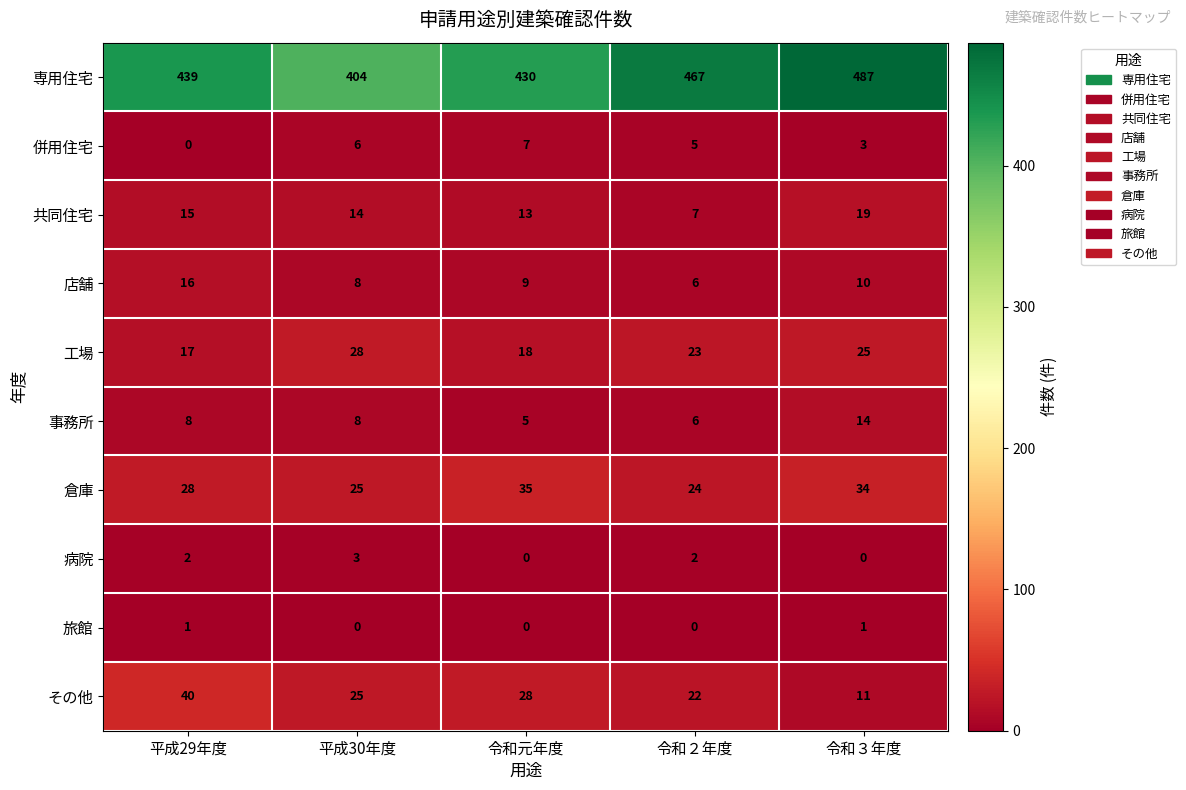

True or false: 事務所 has a value of 14 at 平成29年度.

False